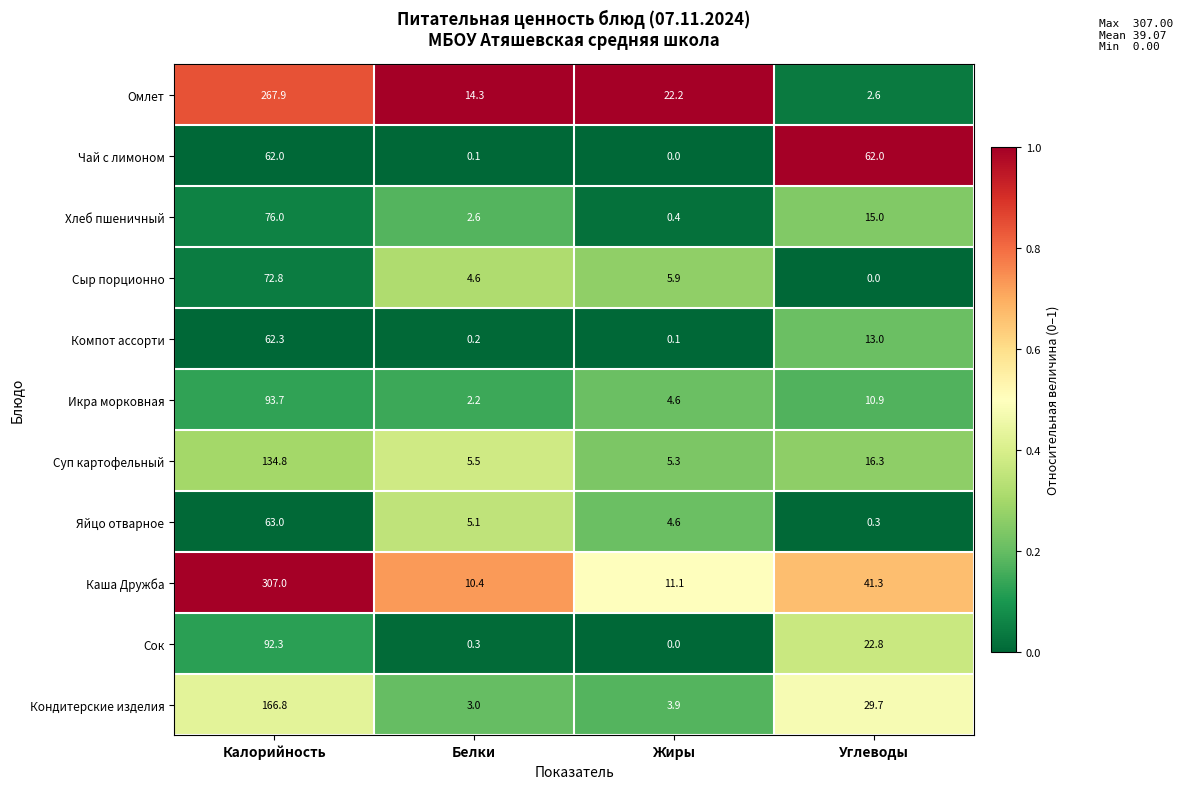

What is the difference between the highest and lowest values at Калорийность?

245.0